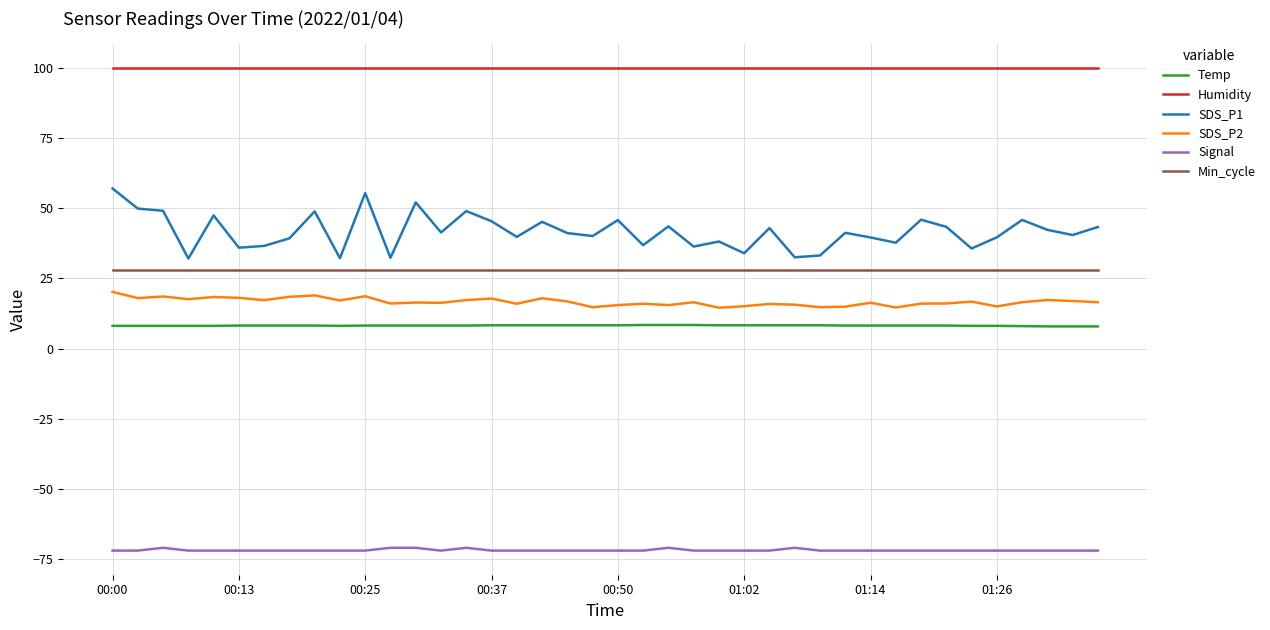

True or false: SDS_P1 and Temp intersect in this chart.

False